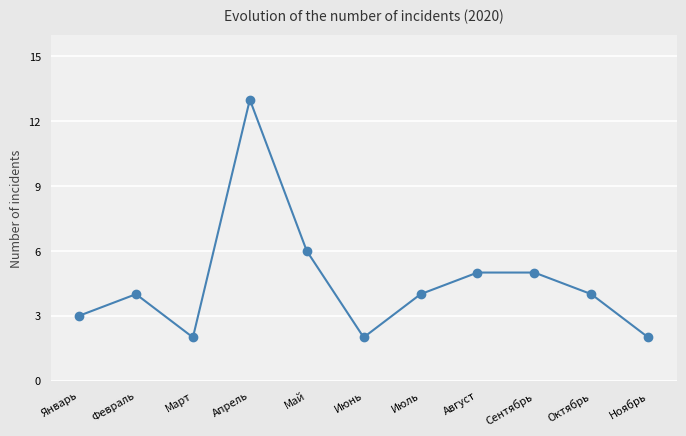

What is the greatest value displayed?

13